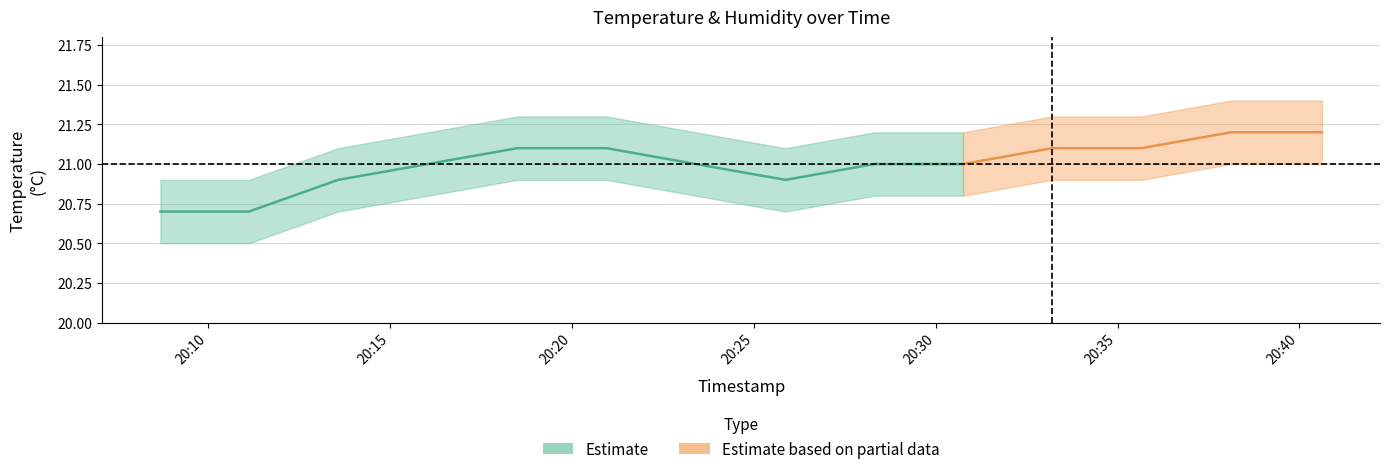

Reading right to left, what are all the values shown in this chart?

temperature: 21.2	21.2	21.1	21.1	21.0	21.0	20.9	21.0	21.1	21.1	21.0	20.9	20.7	20.7
temperature_upper: 21.4	21.4	21.3	21.3	21.2	21.2	21.1	21.2	21.3	21.3	21.2	21.1	20.9	20.9
temperature_lower: 21.0	21.0	20.9	20.9	20.8	20.8	20.7	20.8	20.9	20.9	20.8	20.7	20.5	20.5
humidity: 1.0	1.0	1.0	1.0	1.0	1.0	1.0	1.0	1.0	1.0	1.0	1.0	1.0	1.0